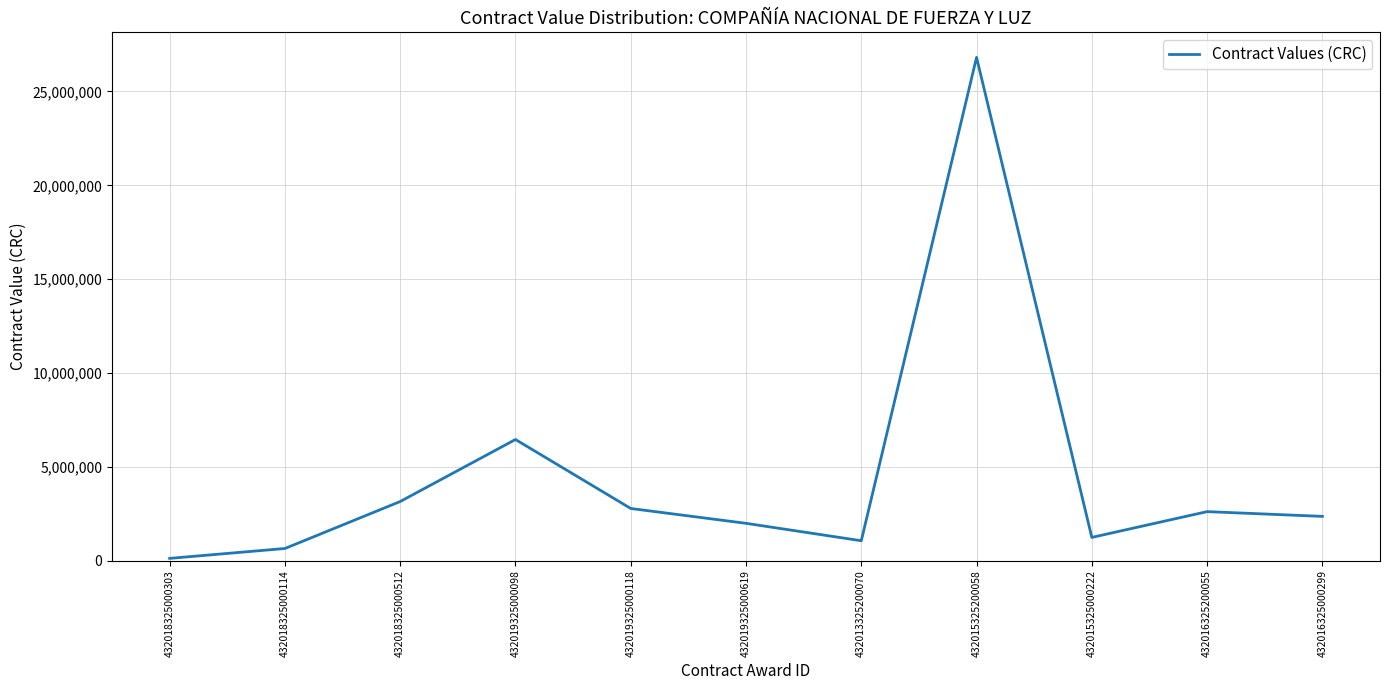

Read the value at 432018325000512.

3148180.0